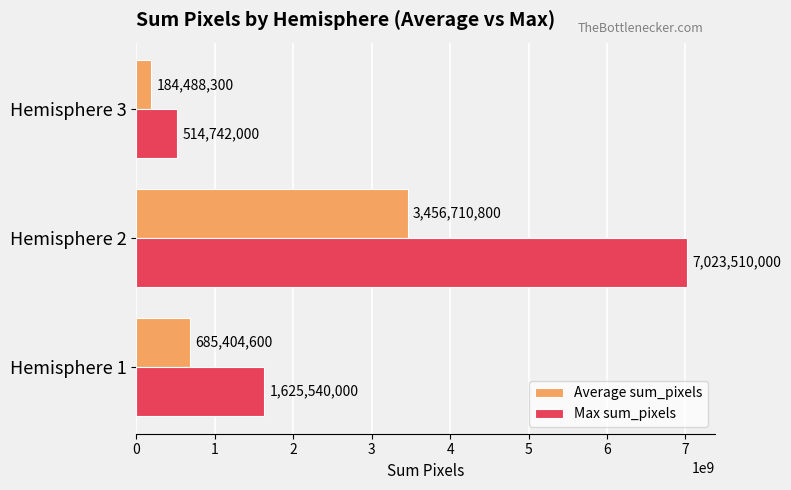

Between Hemisphere 1 and Hemisphere 2, which series saw the biggest shift?

Max sum_pixels